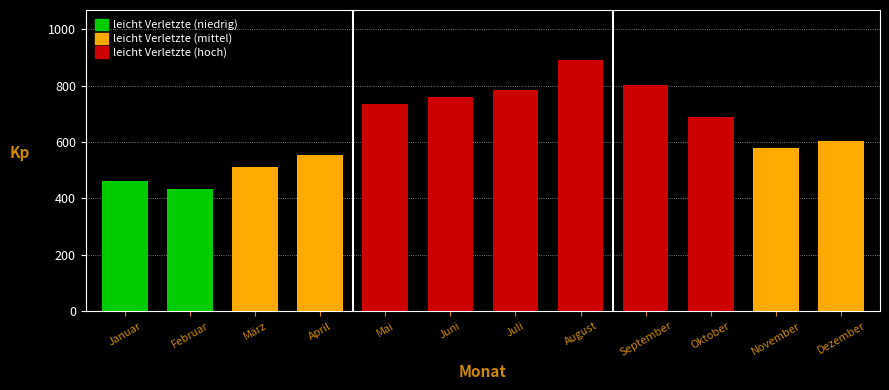

Reading left to right, extract all data points from this chart.

460	434	511	554	734	758	785	890	803	689	579	605